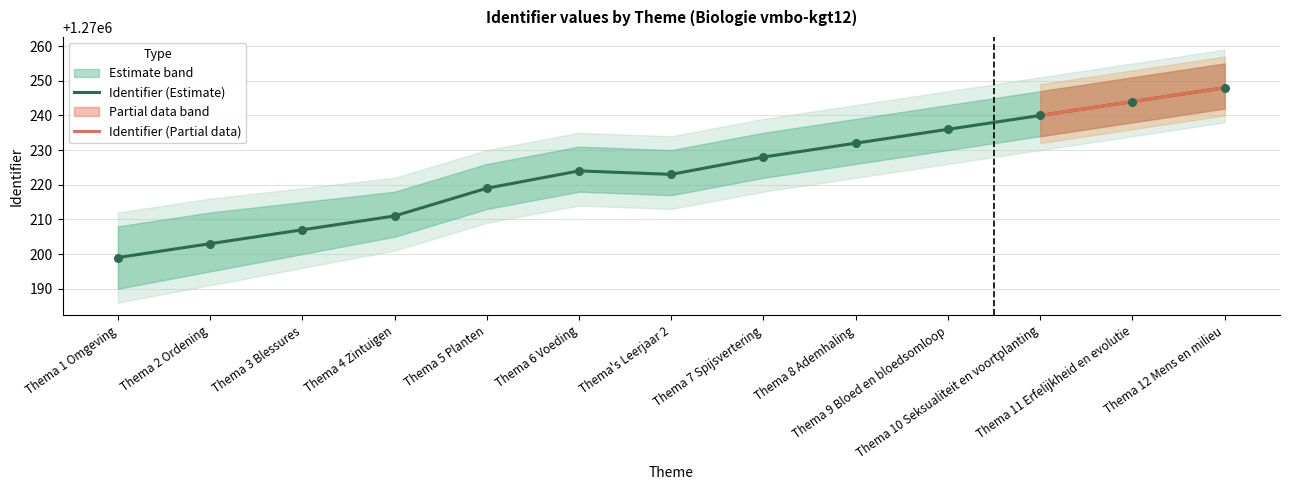

At which category is the sum across all series the highest?

Thema 12 Mens en milieu